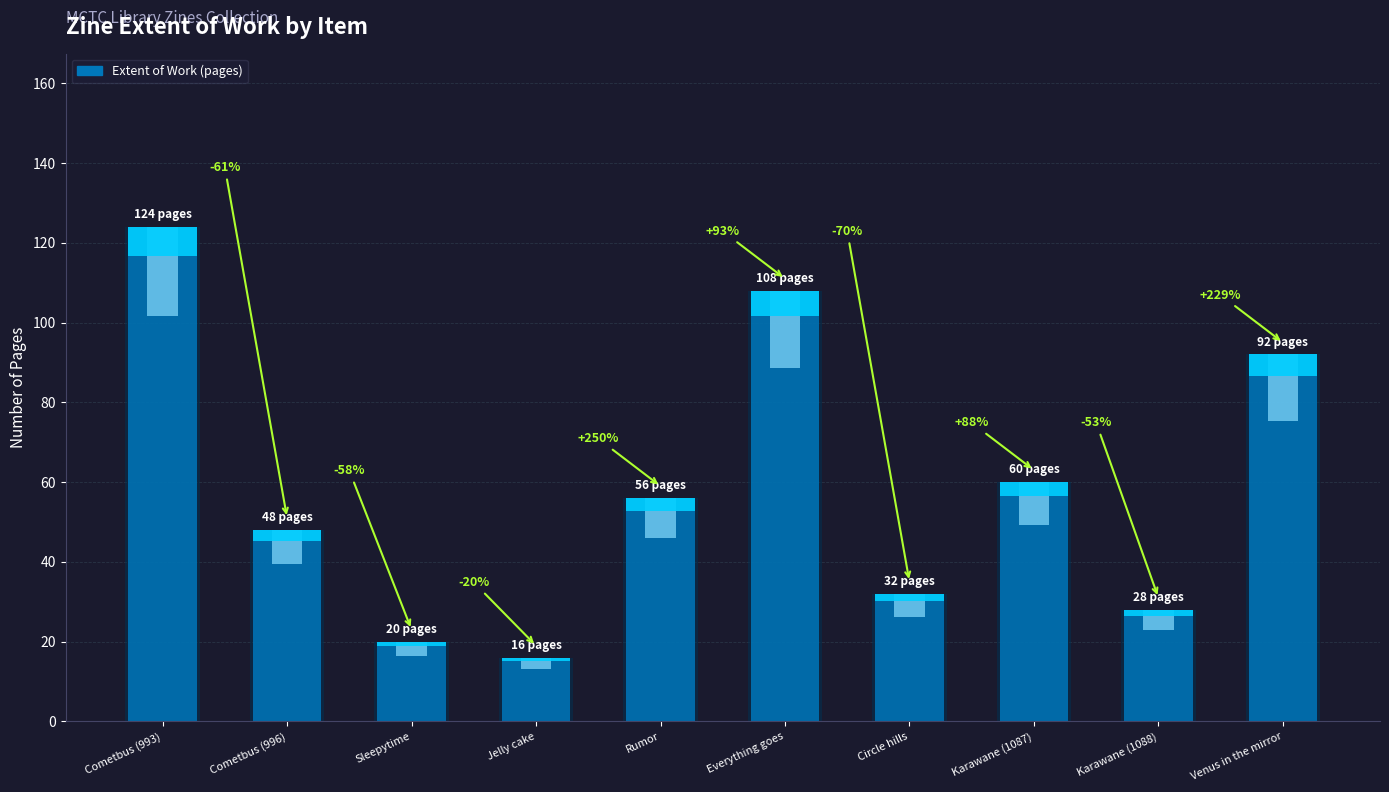

At which category does the chart reach its peak across all series?

Cometbus (993)